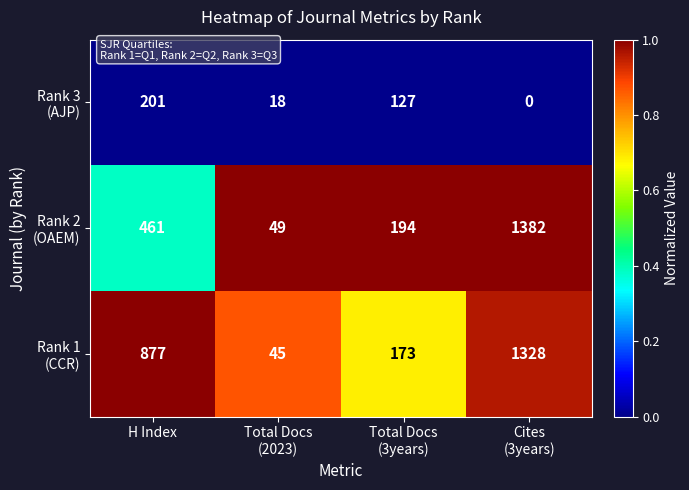

What is the total value across all series at H Index?

1539